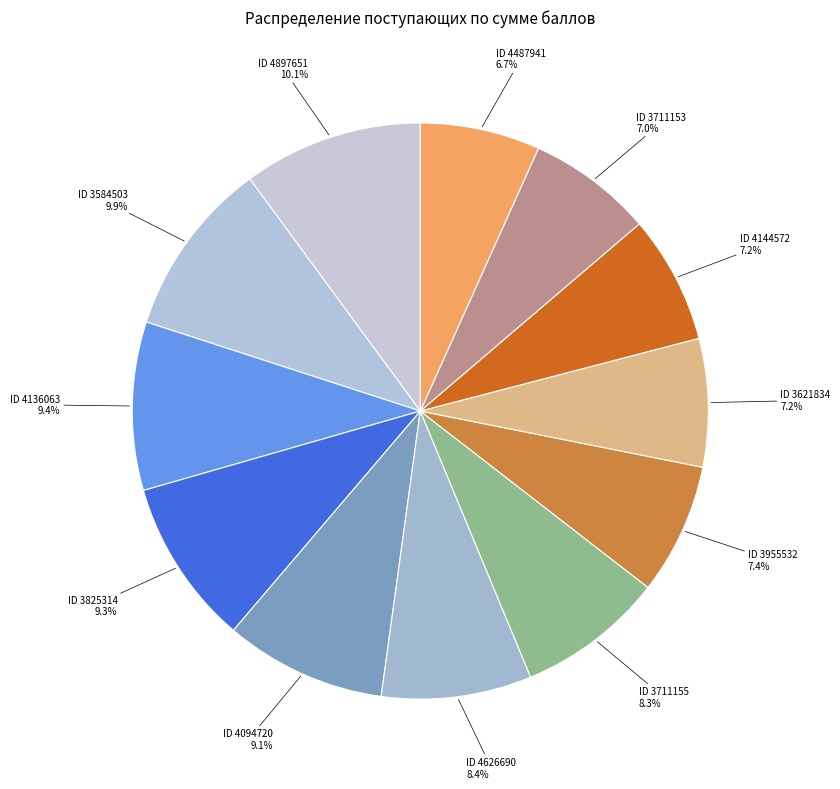

How many slices are in this pie chart?

12